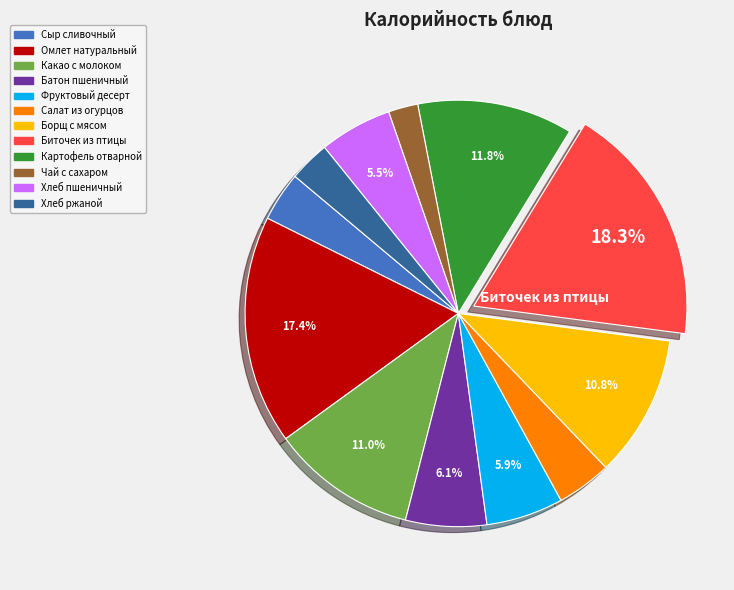

Combined, what portion of the pie is Биточек из птицы and Борщ с мясом?

29.1%